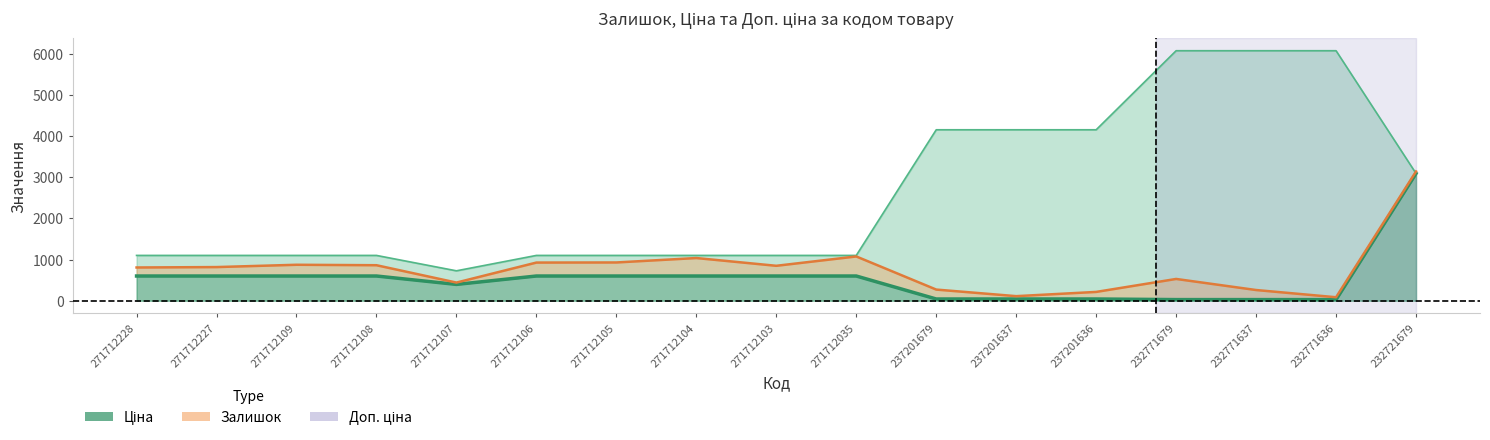

Is the value of Ціна at 232721679 greater than the value of Доп. ціна at 271712108?

Yes